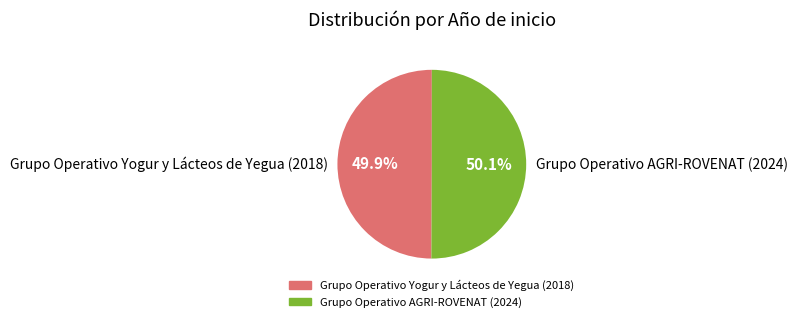

Count the number of slices in the pie.

2